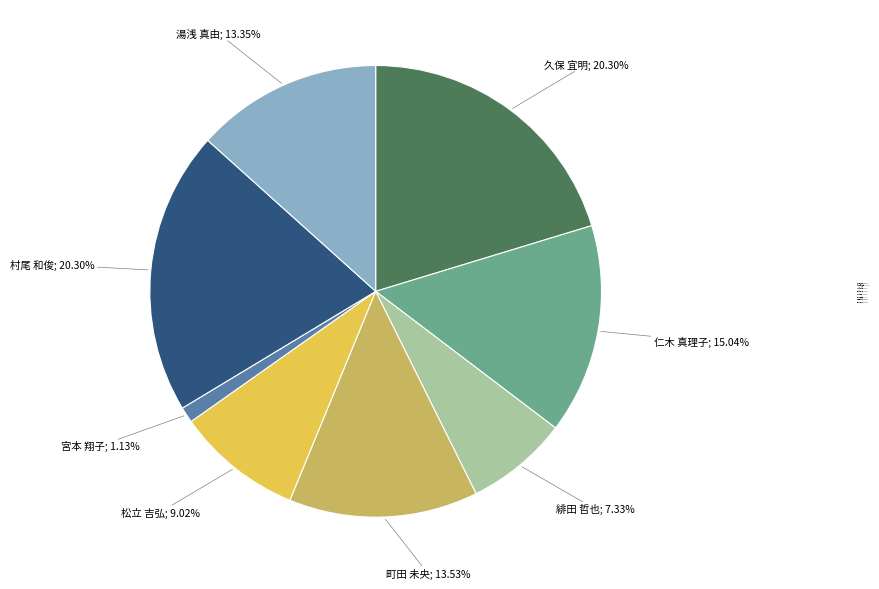

True or false: 仁木 真理子 accounts for 15% of the total.

True